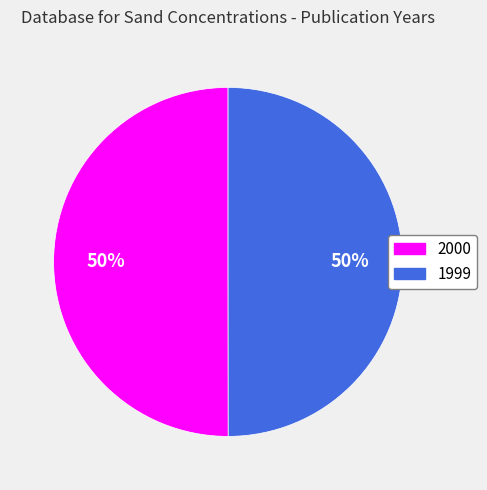

What is the ratio of the value at 1999 to the value at 2000?

1.0